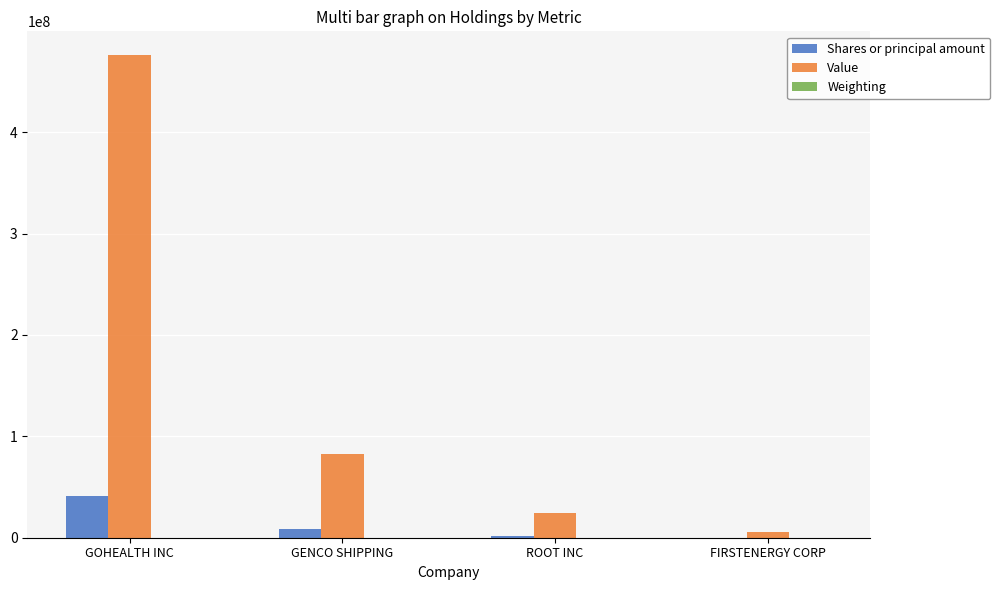

At which category does the chart reach its peak across all series?

GOHEALTH INC